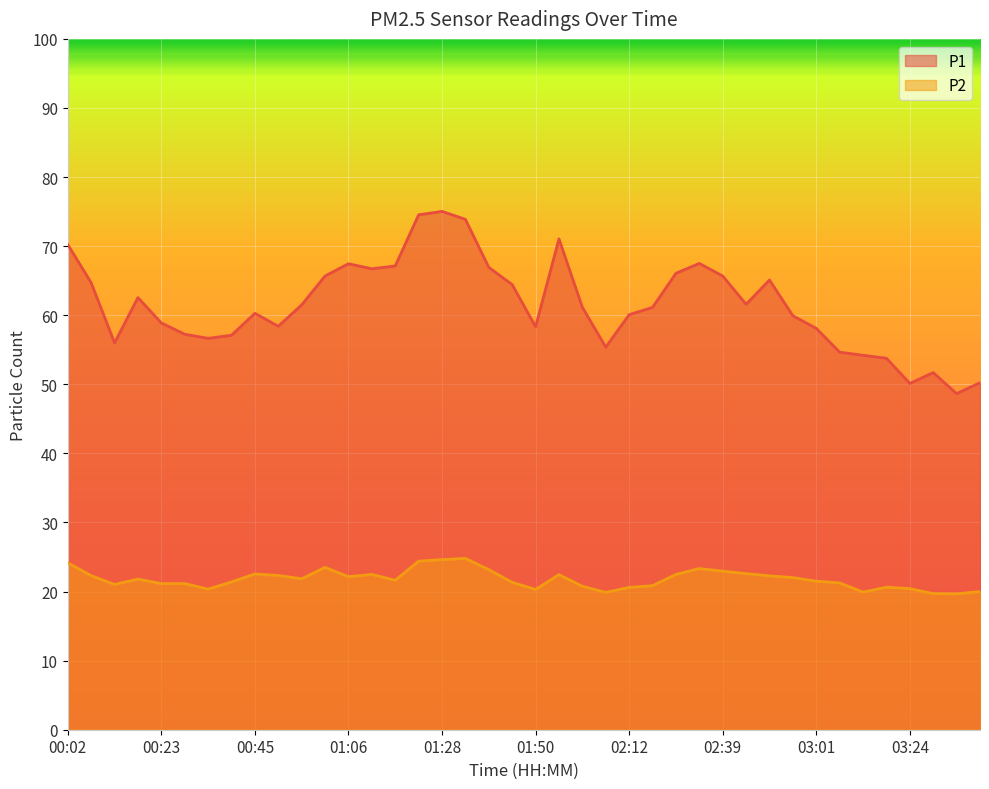

What is the label of the 28th point from the right?

01:06